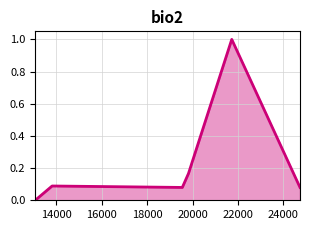

How many values are above zero?

5